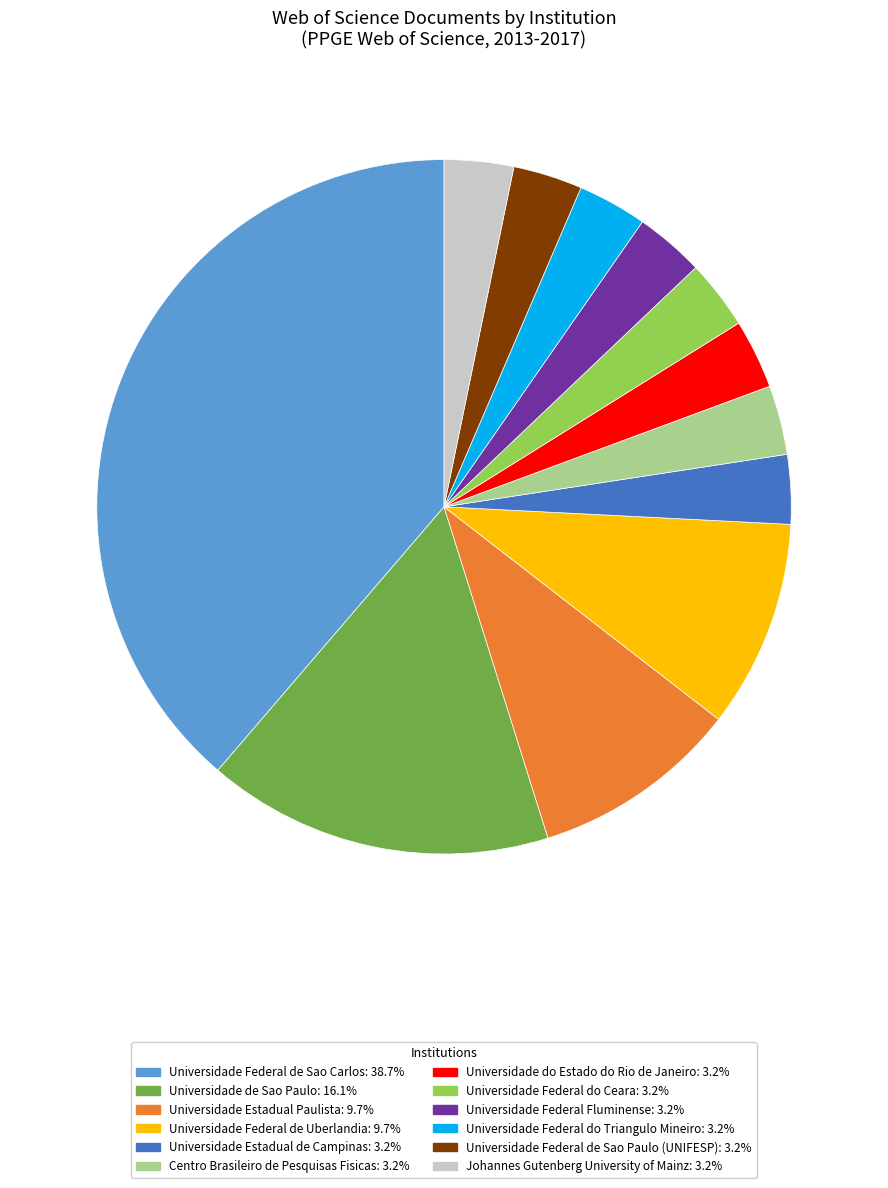

How many segments does this pie chart have?

12